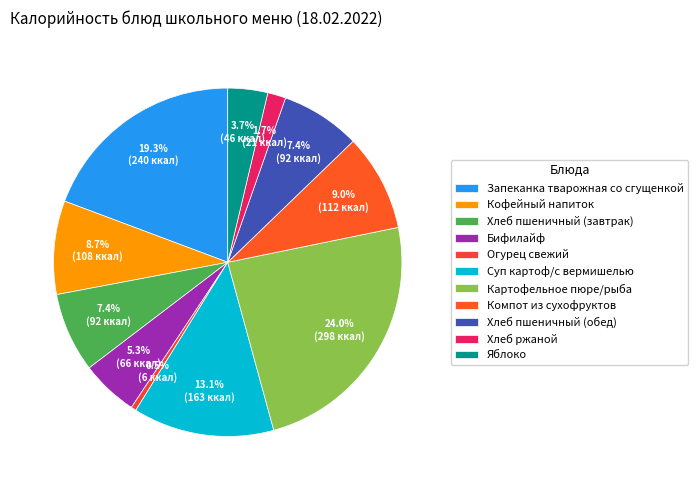

Is Яблоко the majority of the pie?

No